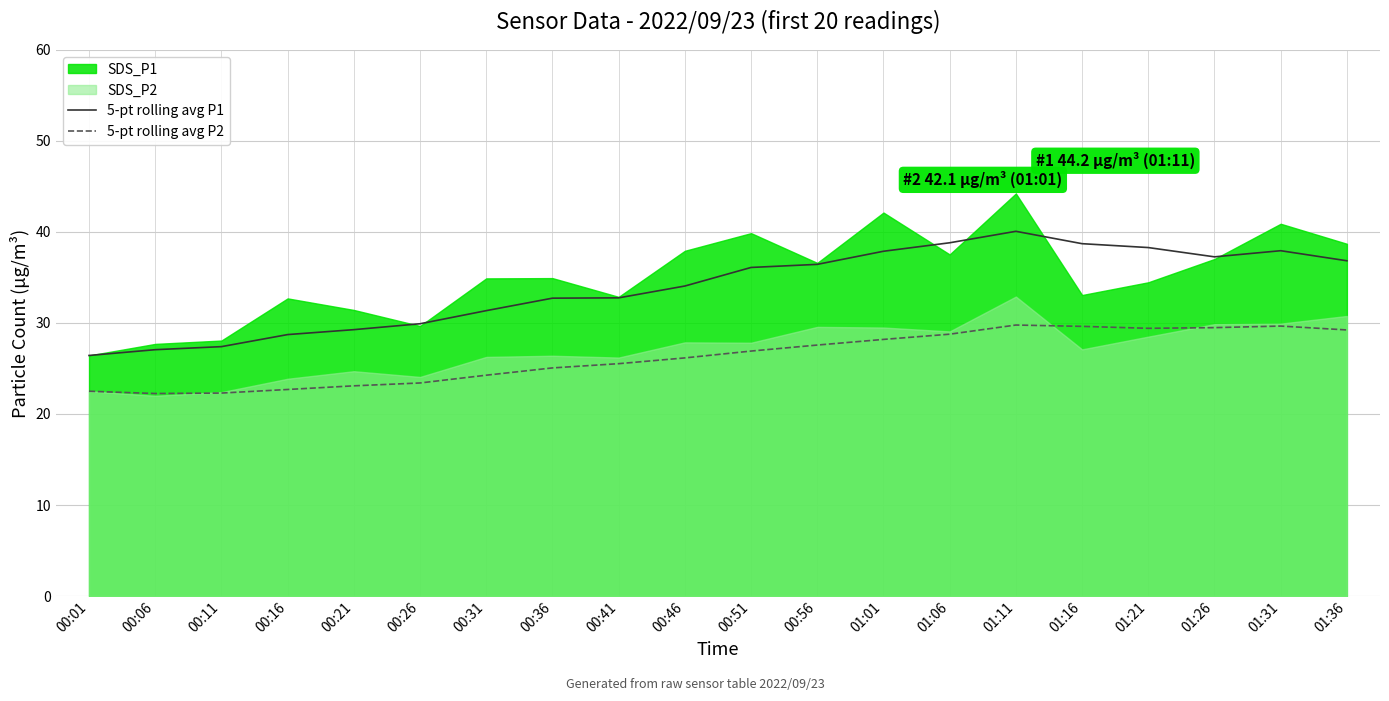

Is the value of 5-pt rolling avg P1 at 01:31 greater than the value of 5-pt rolling avg P2 at 00:26?

Yes